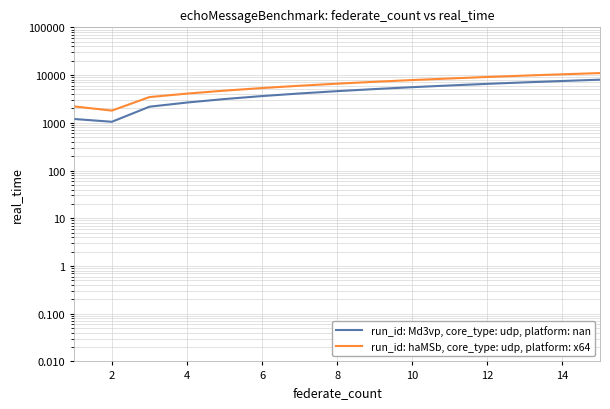

At which category does run_id: Md3vp, core_type: udp, platform: nan reach its first local valley?

2